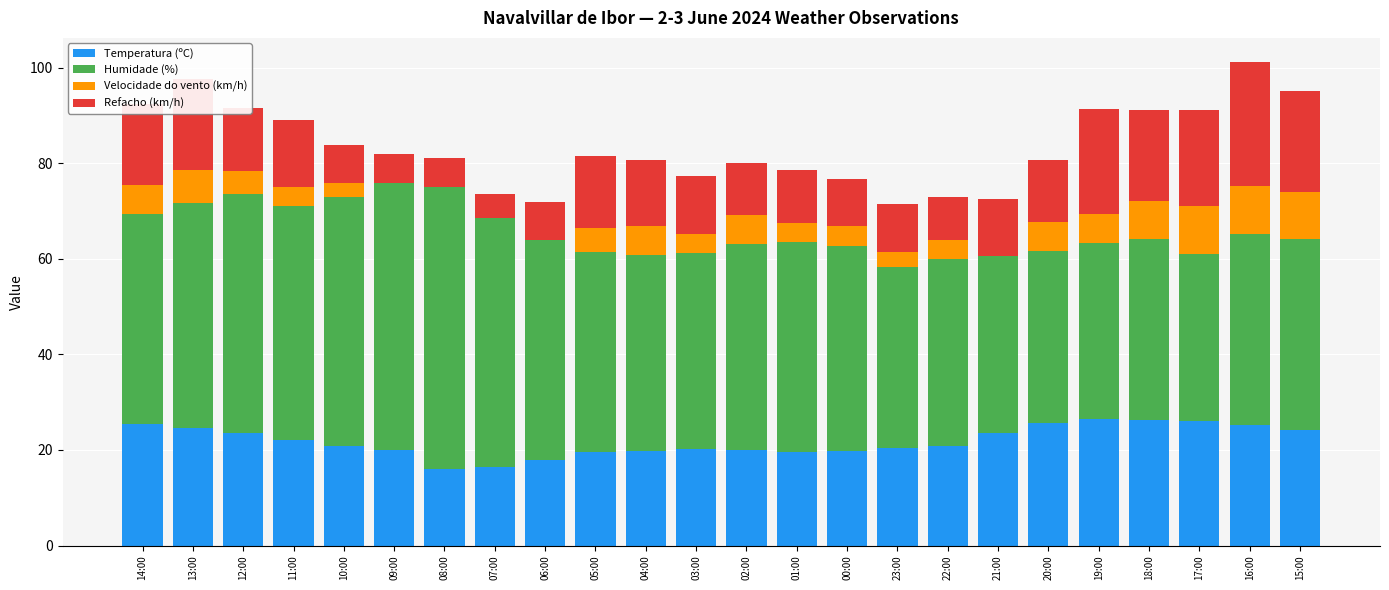

Does the chart contain stacked bars?

Yes